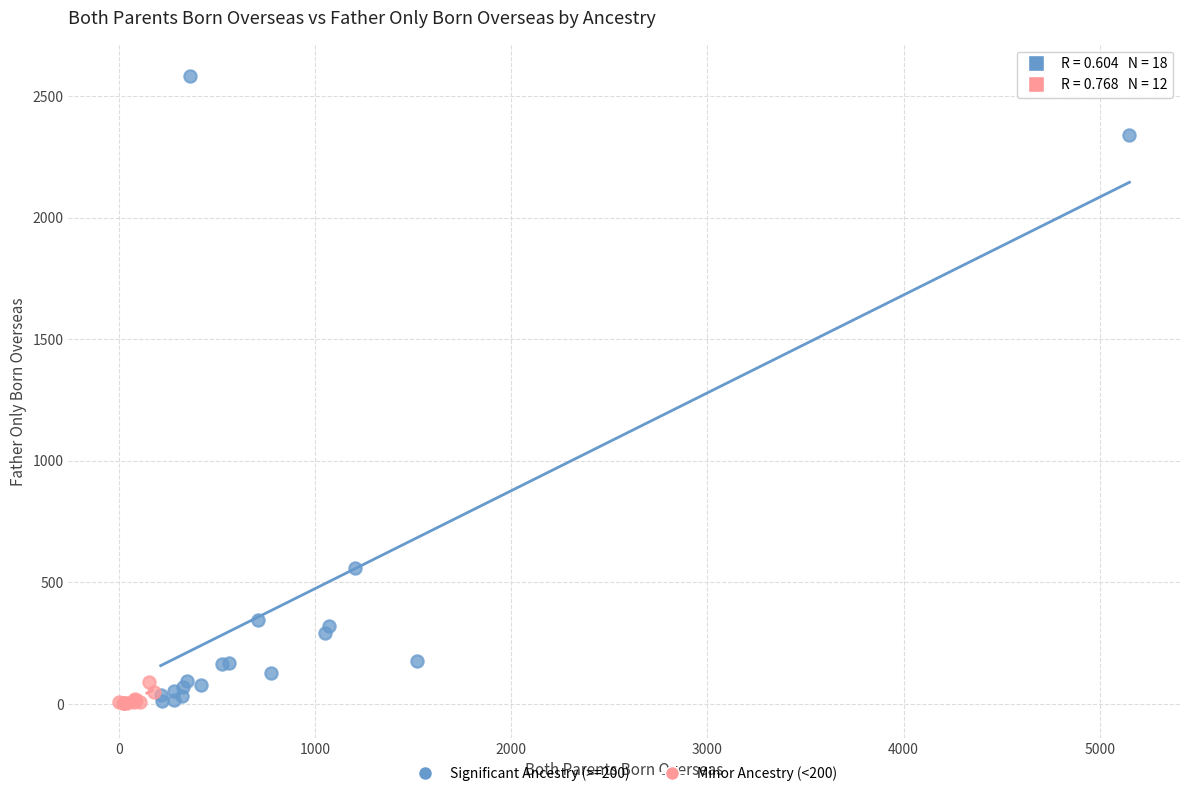

Which series has the largest Y range (max minus min)?

Significant Ancestry (>=200)